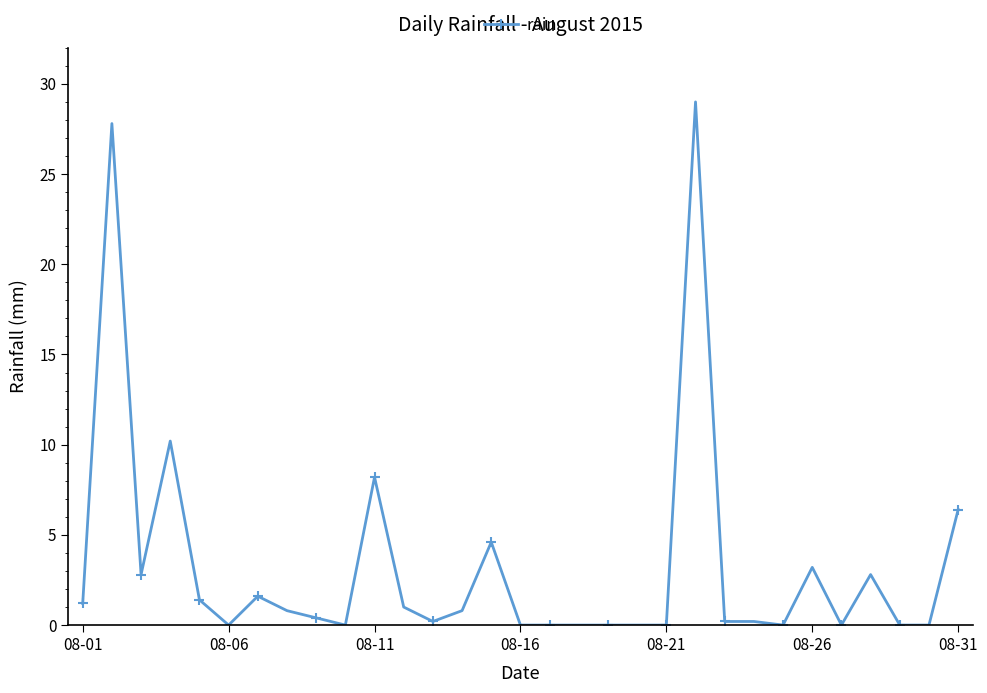

What is the sum of all values?

102.8